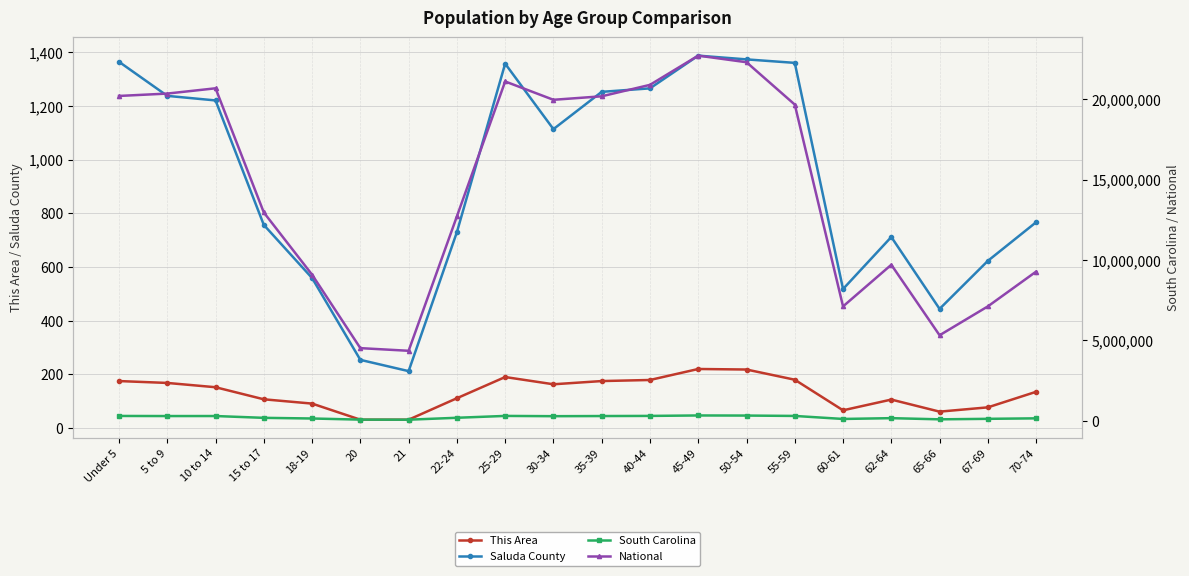

Where is This Area nearest to the value 125?

70-74